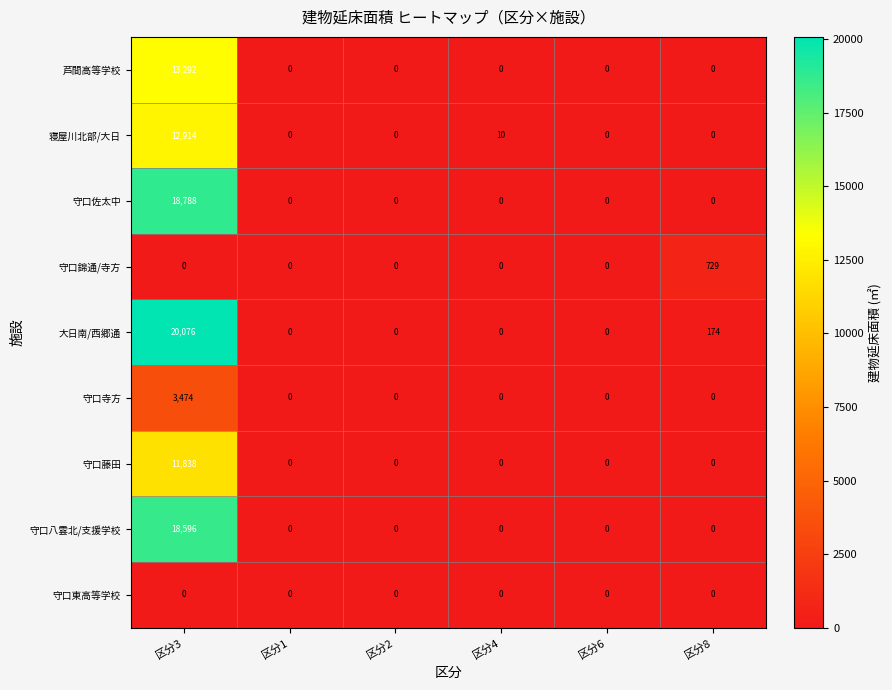

The 守口藤田 series shows 0 at 区分6. True or false?

True